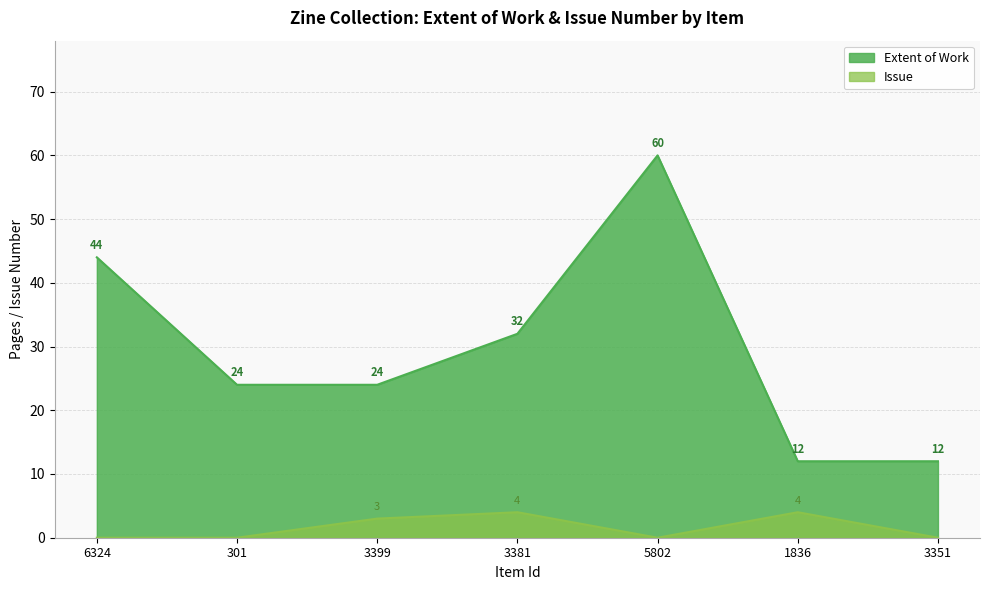

The Issue series shows 5 at 3399. True or false?

False